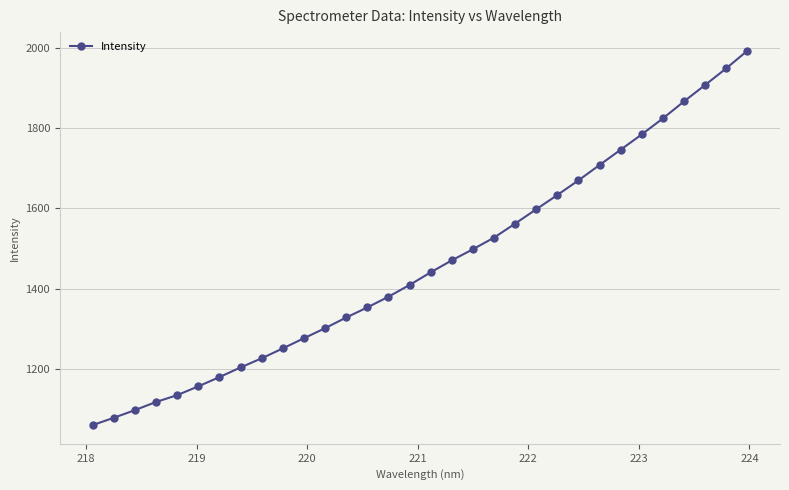

What is the sum of all values?

46744.4